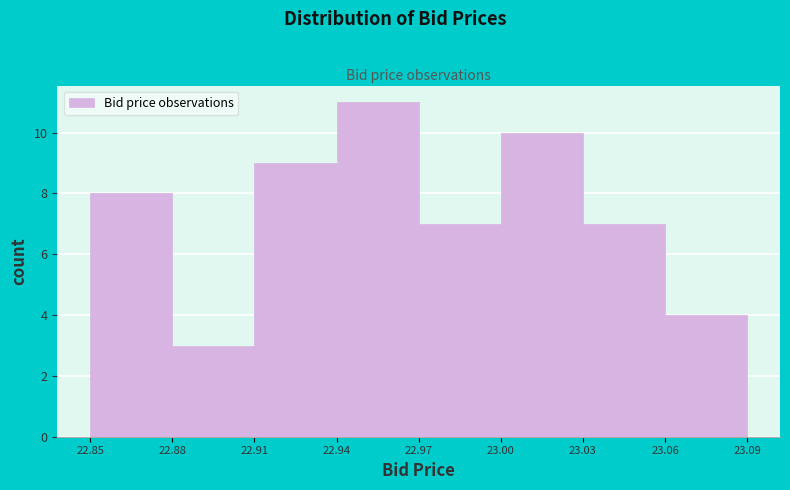

What is the height of the bar covering 22.91 to 22.94 on the x-axis? The values are not printed on the chart, so give them approximately, as read against the axis.

9